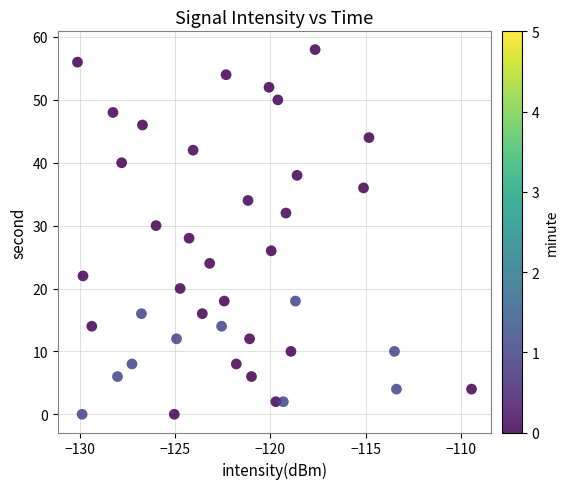

How many data points are displayed?

40